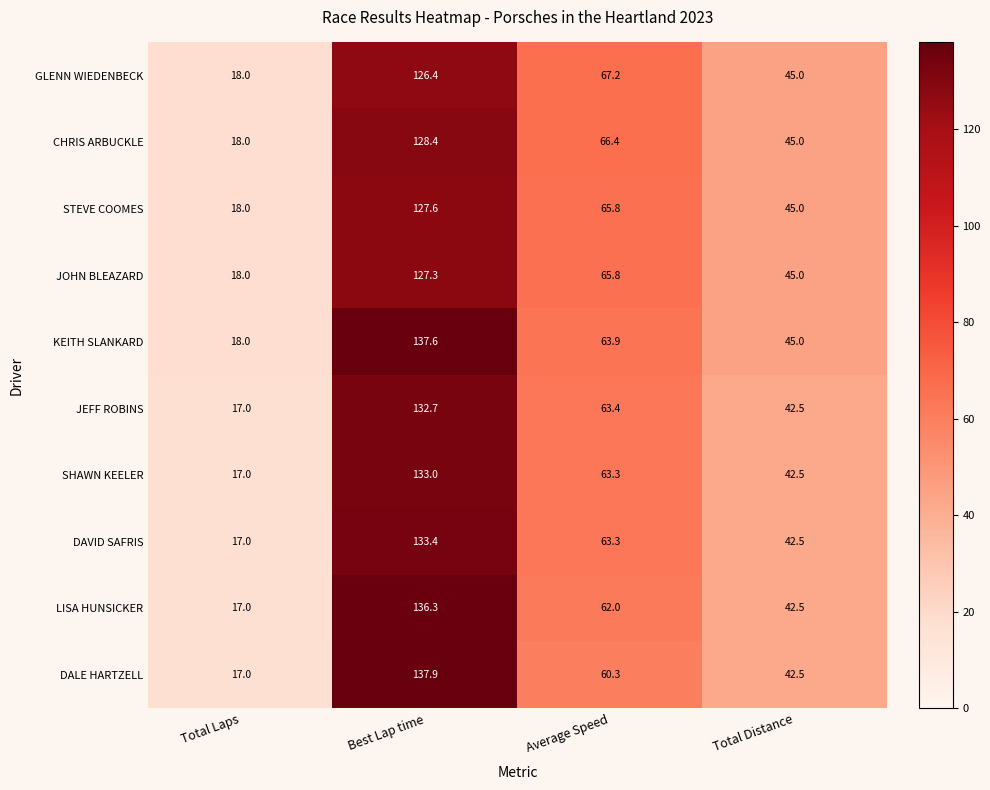

What is the difference between the maximum and minimum values in the DALE HARTZELL series?

120.9